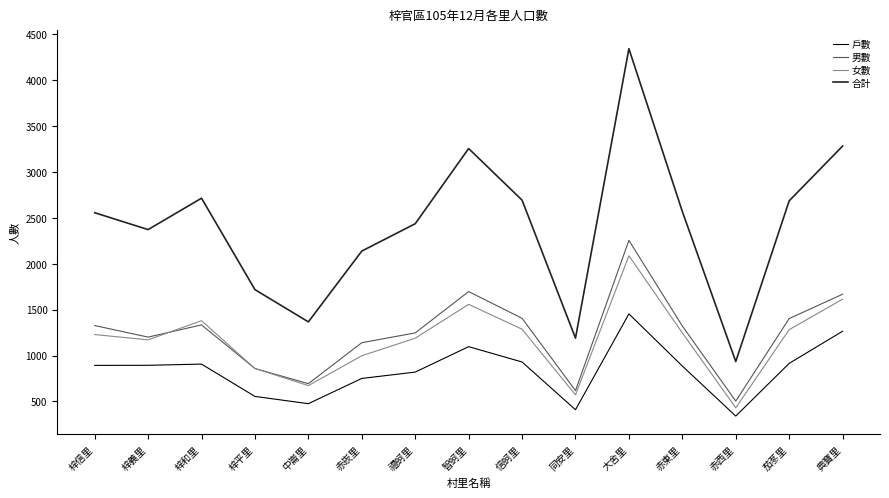

What is the approximate value of 合計 at 典寶里, to the nearest 100?

3300